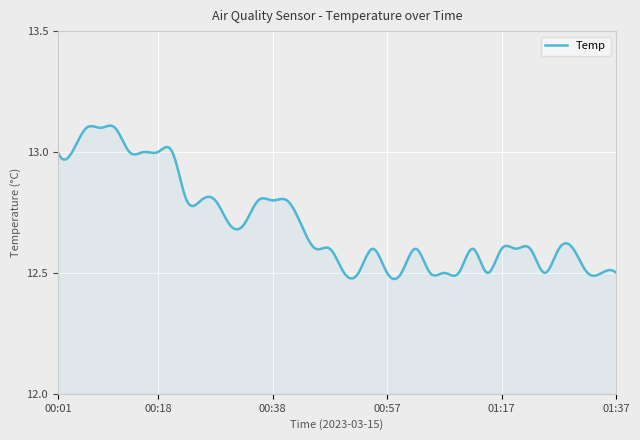

What is the difference between the maximum and minimum values?

0.6